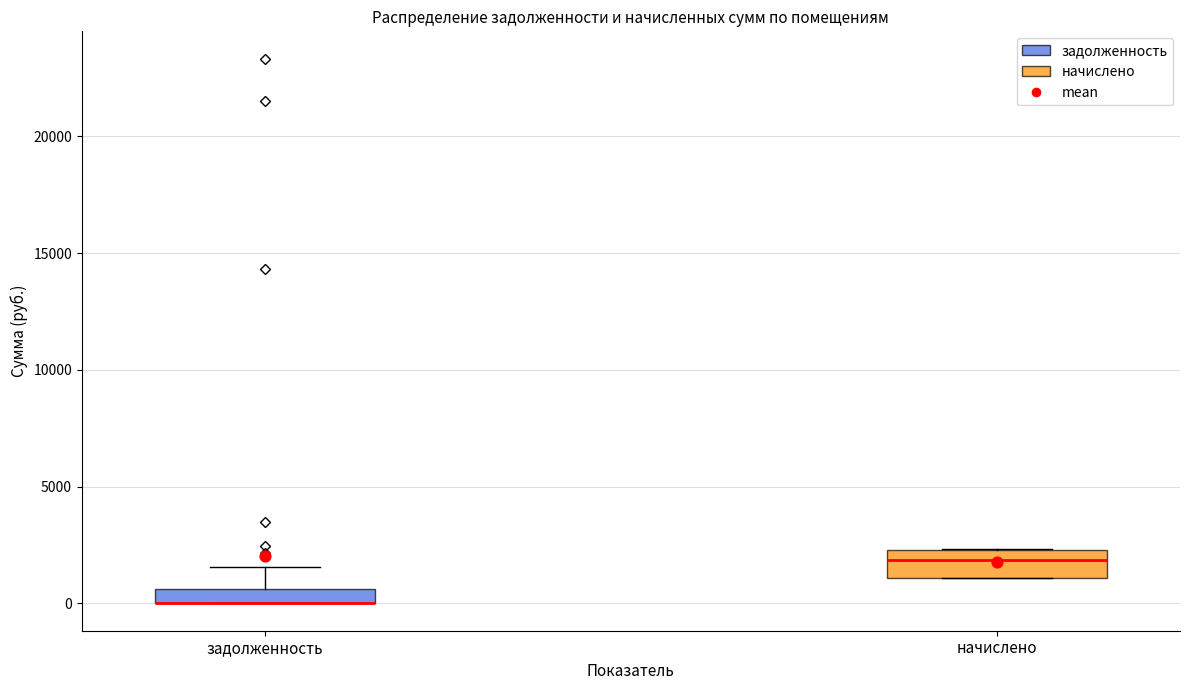

Where is the upper edge of the box for задолженность on the y-axis? The values are not printed on the chart, so give them approximately, as read against the axis.

500